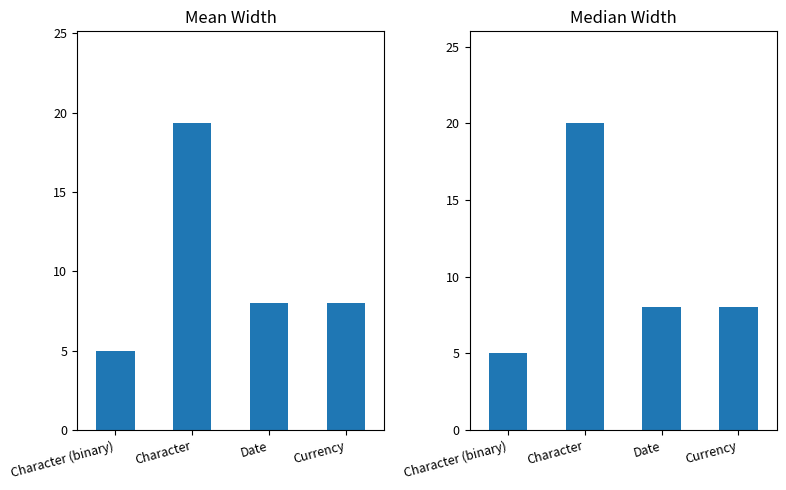

Is the value of Mean Width at Currency greater than the value of Median Width at Currency?

No